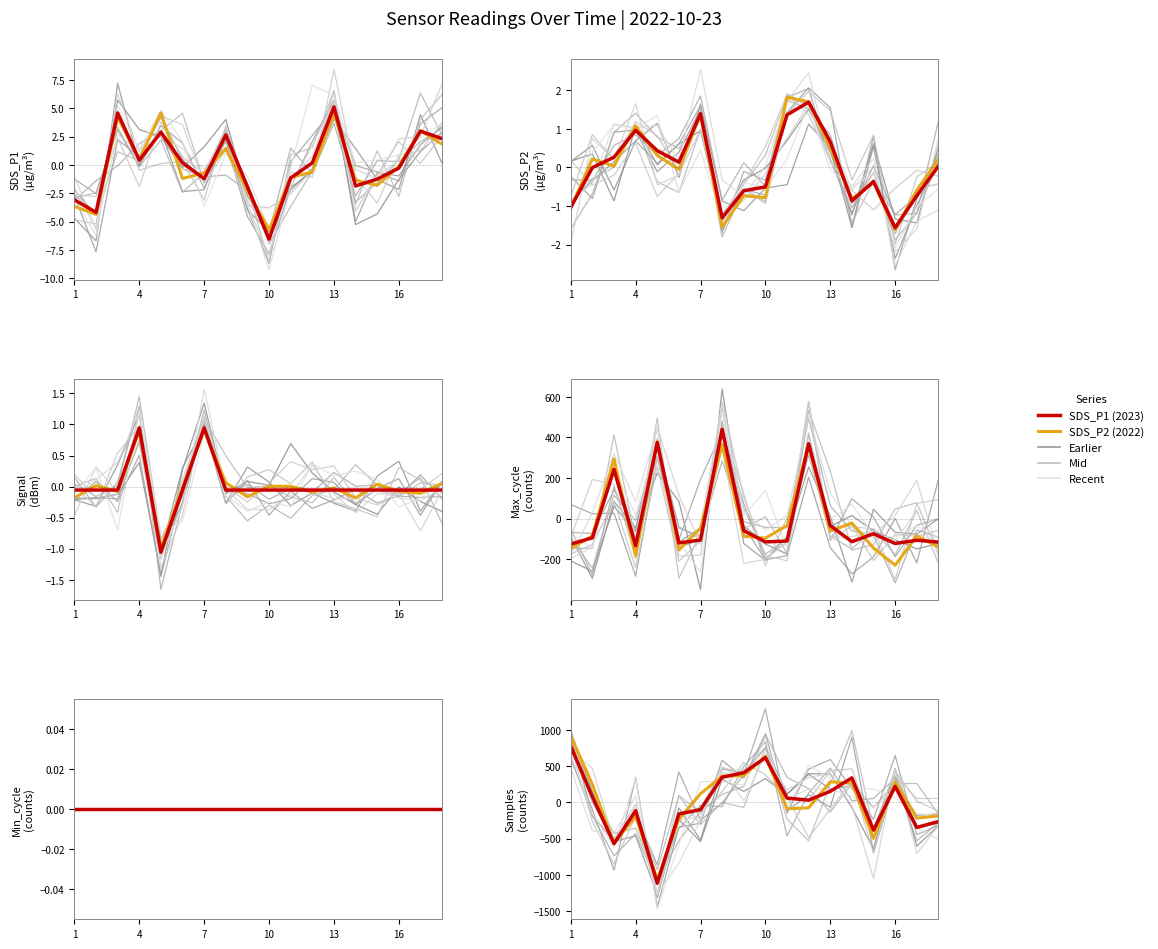

How many values in Samples are below zero?

8